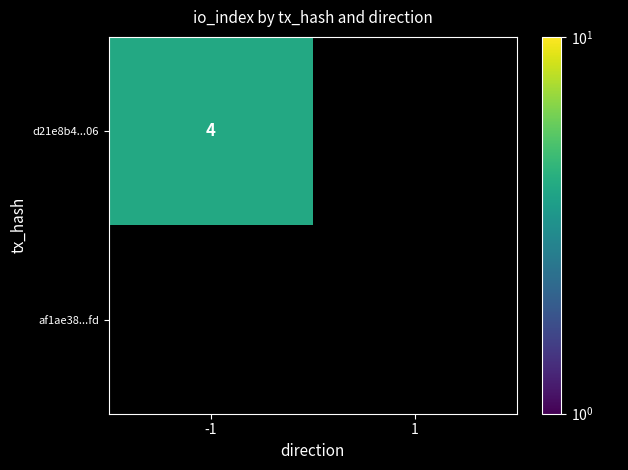

Count the d21e8b480a21a5cbe1001d53d1a3f9ef26b0c06 values in the range -1 to 4.

2